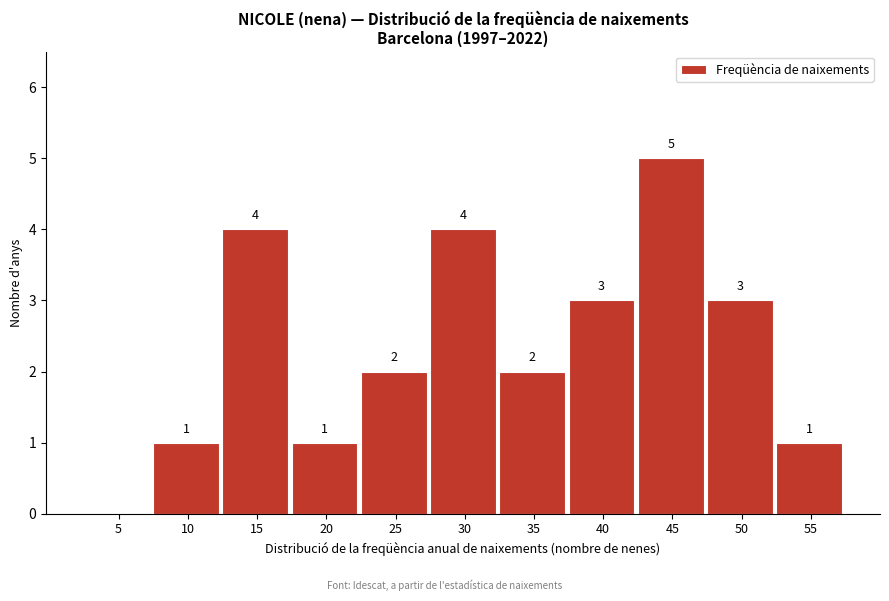

Reading left to right, extract all data points from this chart.

5=0	10=1	15=4	20=1	25=2	30=4	35=2	40=3	45=5	50=3	55=1